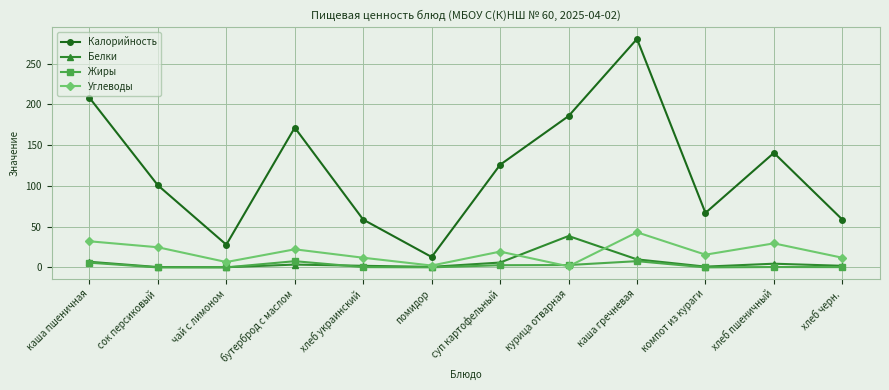

Does the chart have visible grid lines?

Yes